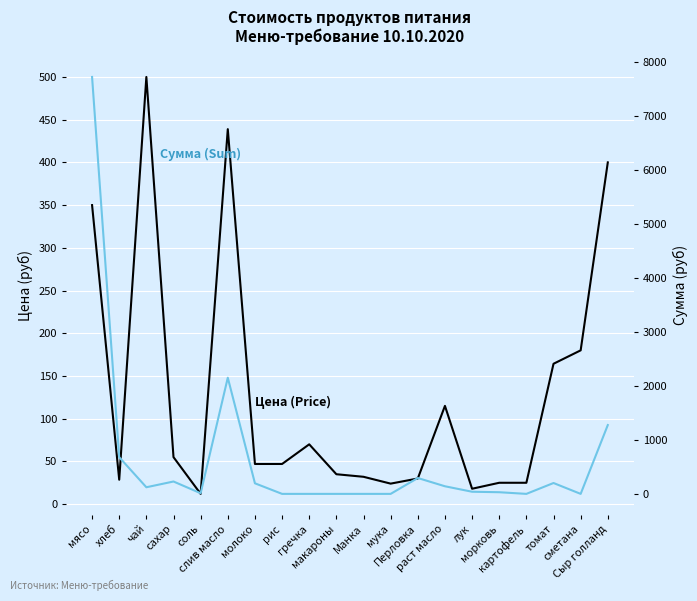

What is the average value of the Цена (Price) series?

129.8